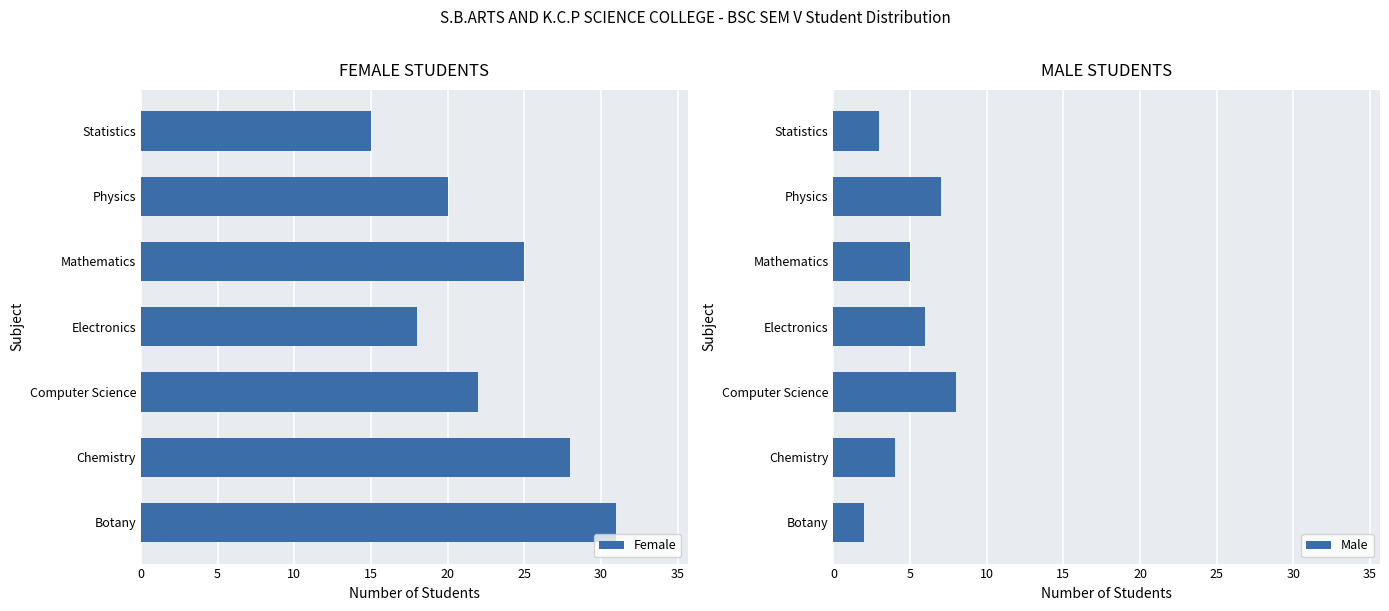

Which category has the highest value in the Male series?

Computer Science